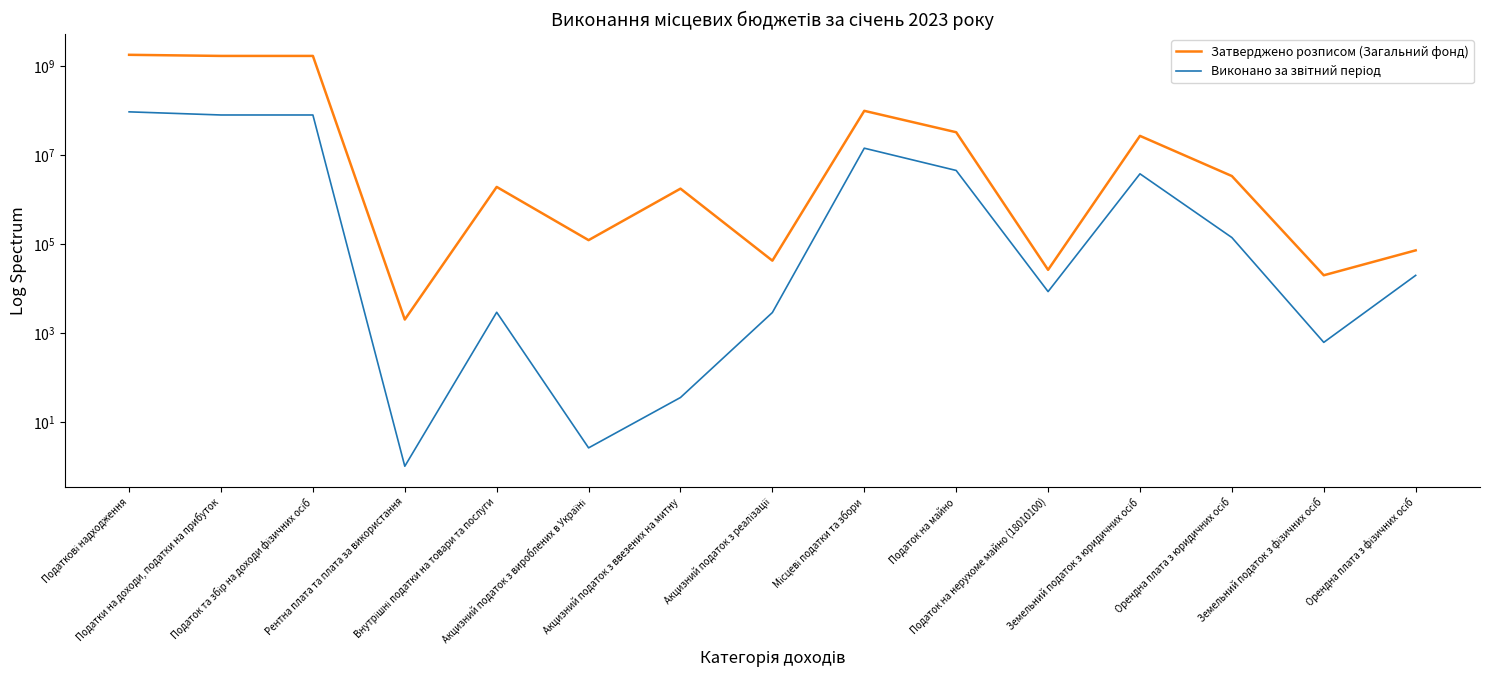

True or false: Затверджено розписом (Загальний фонд) and Виконано за звітний період intersect in this chart.

False